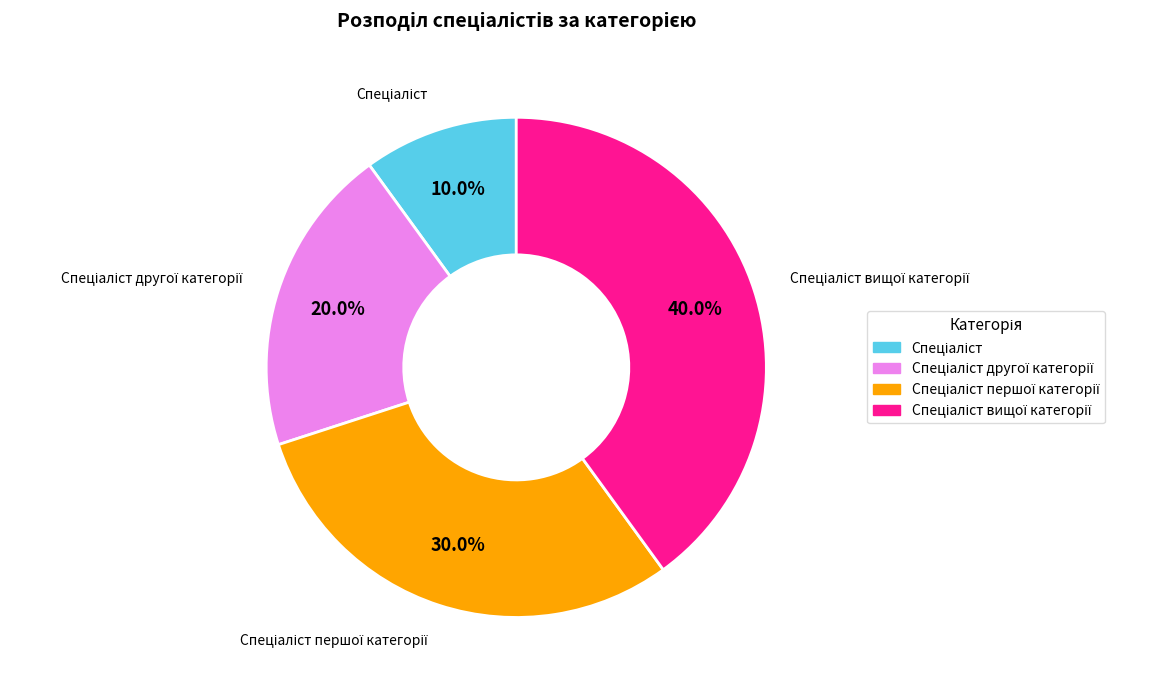

Does any single category account for the majority?

No